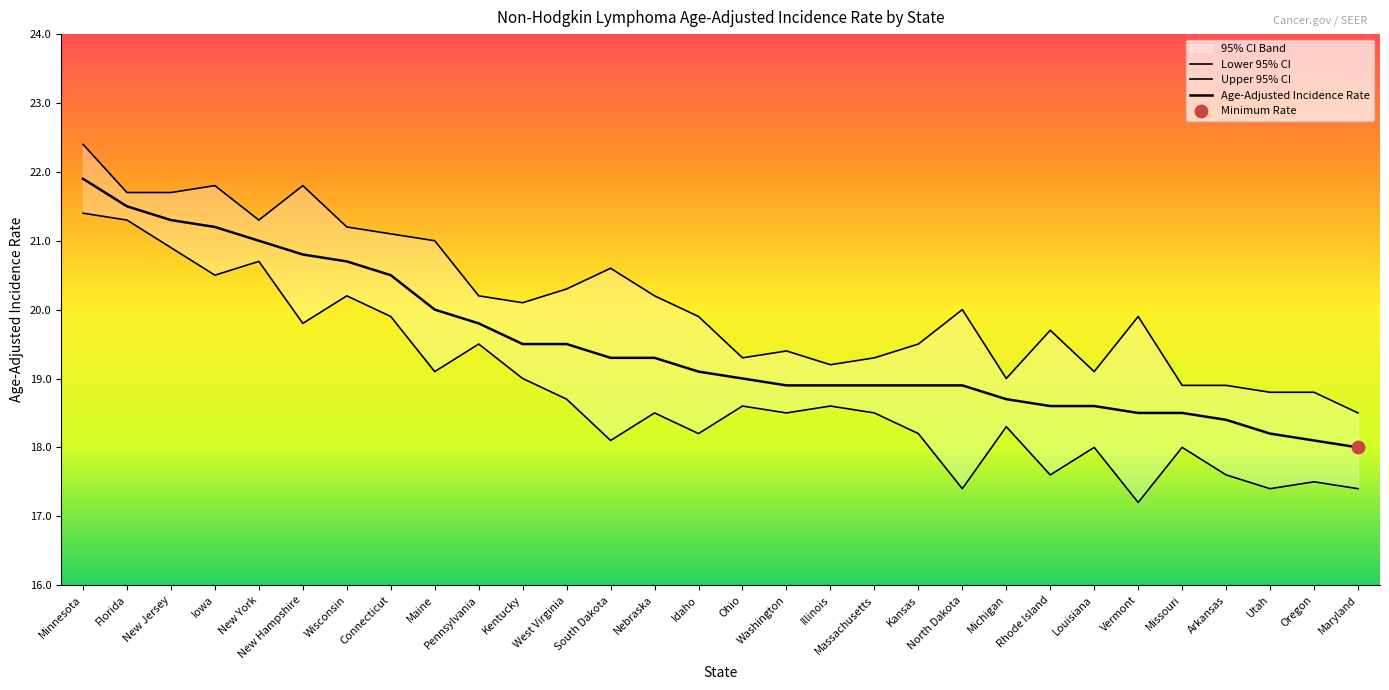

Which series reaches the minimum Y coordinate?

Lower 95% CI